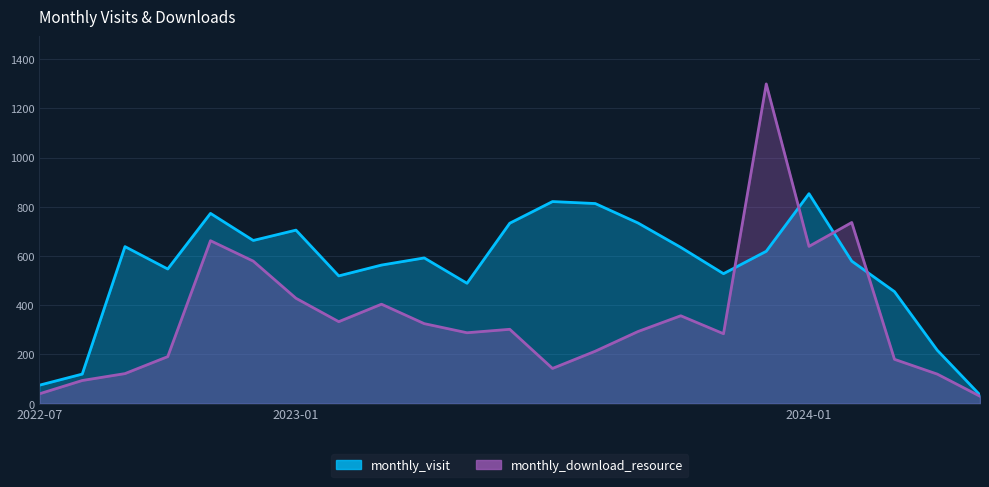

At 2023-03, list the series in order from smallest to largest.

monthly_download_resource, monthly_visit